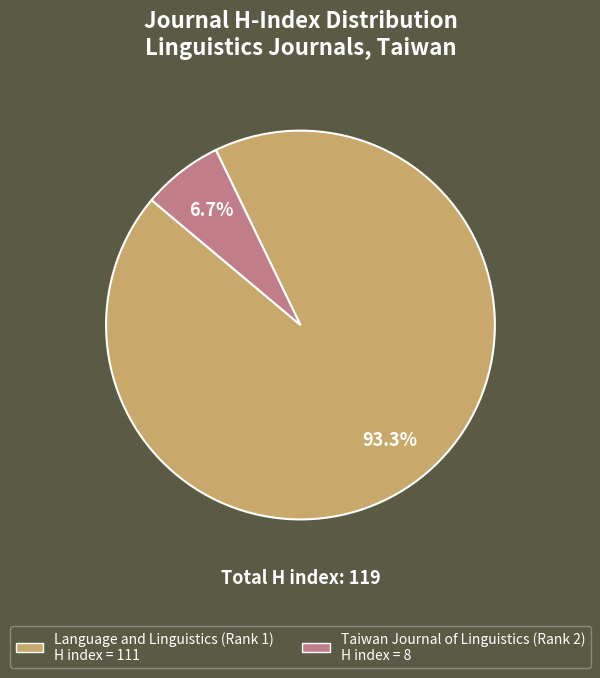

What is the ratio of the value at Taiwan Journal of Linguistics (Rank 2) to the value at Language and Linguistics (Rank 1)?

0.1